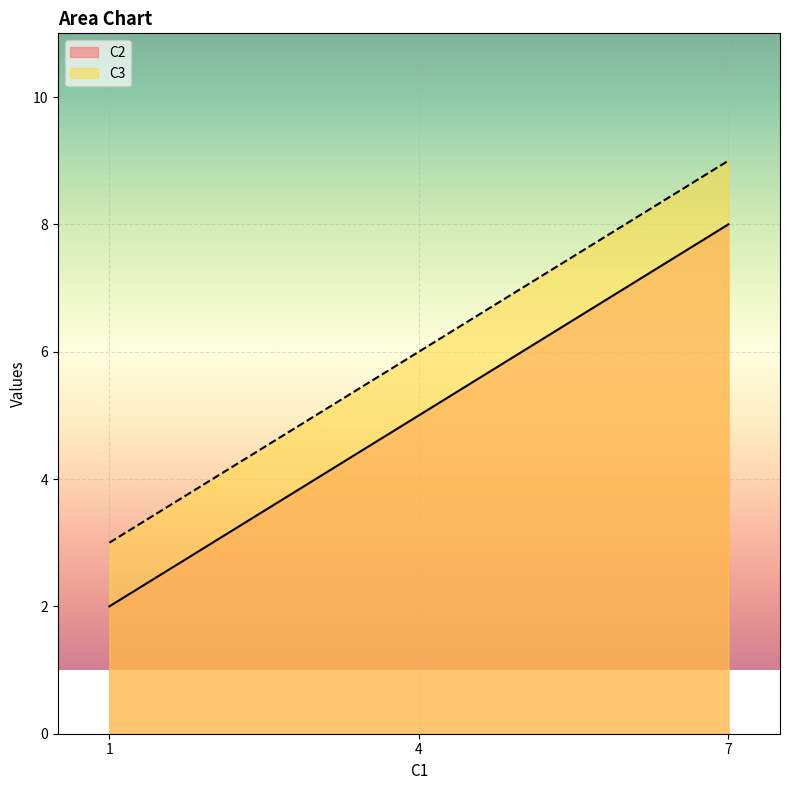

What is the difference between the maximum and minimum values in the C2 series?

6